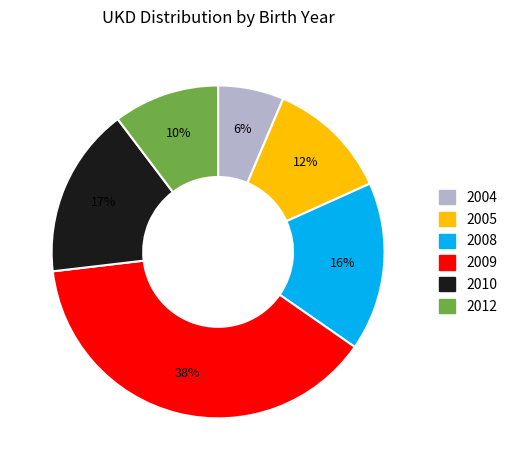

Count the number of slices in the pie.

6